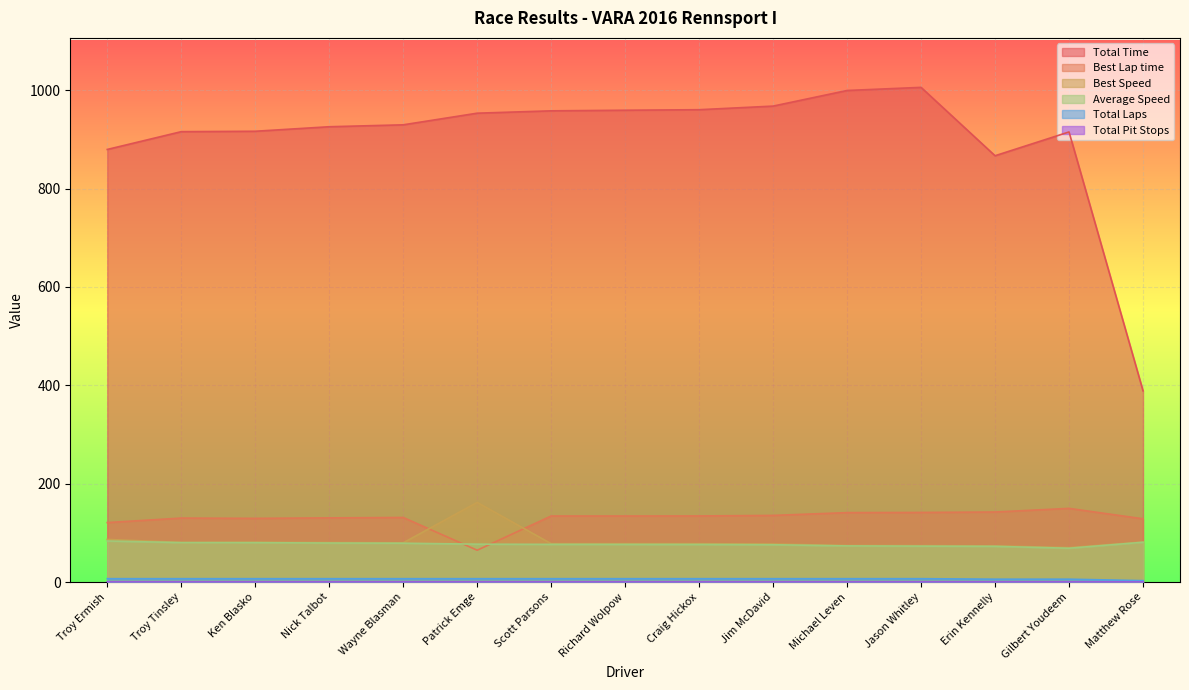

At which label does Total Laps reach its peak?

Troy Ermish